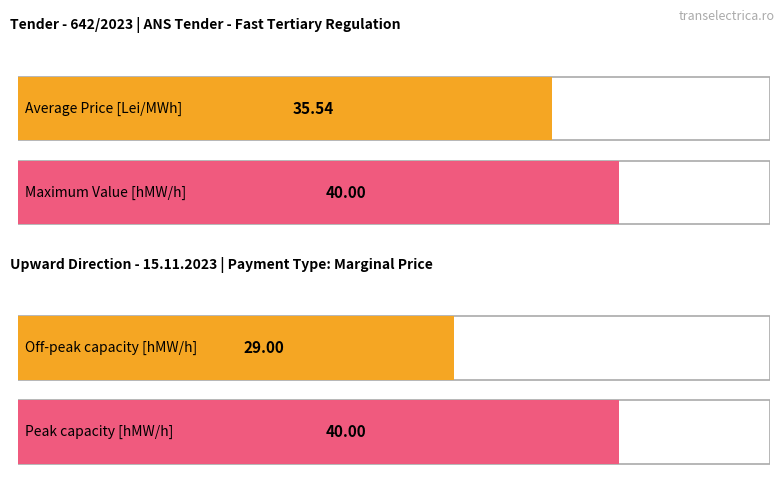

What is the smallest value displayed?

29